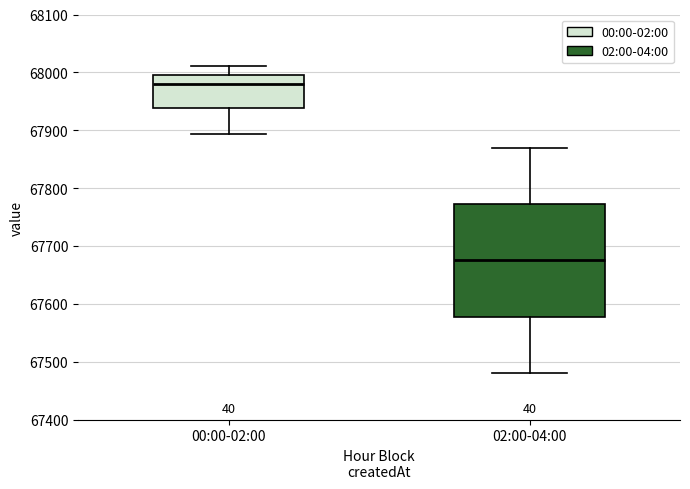

Reading left to right, transcribe this box plot: for each box, give where its median line is, the range the box spans, and where its two whiskers end, as read against the y-axis. The values are not printed on the chart, so give them approximately, as read against the axis.

00:00-02:00: median 67980, box 67940 to 67990, whiskers 67890 to 68010
02:00-04:00: median 67680, box 67580 to 67770, whiskers 67480 to 67870